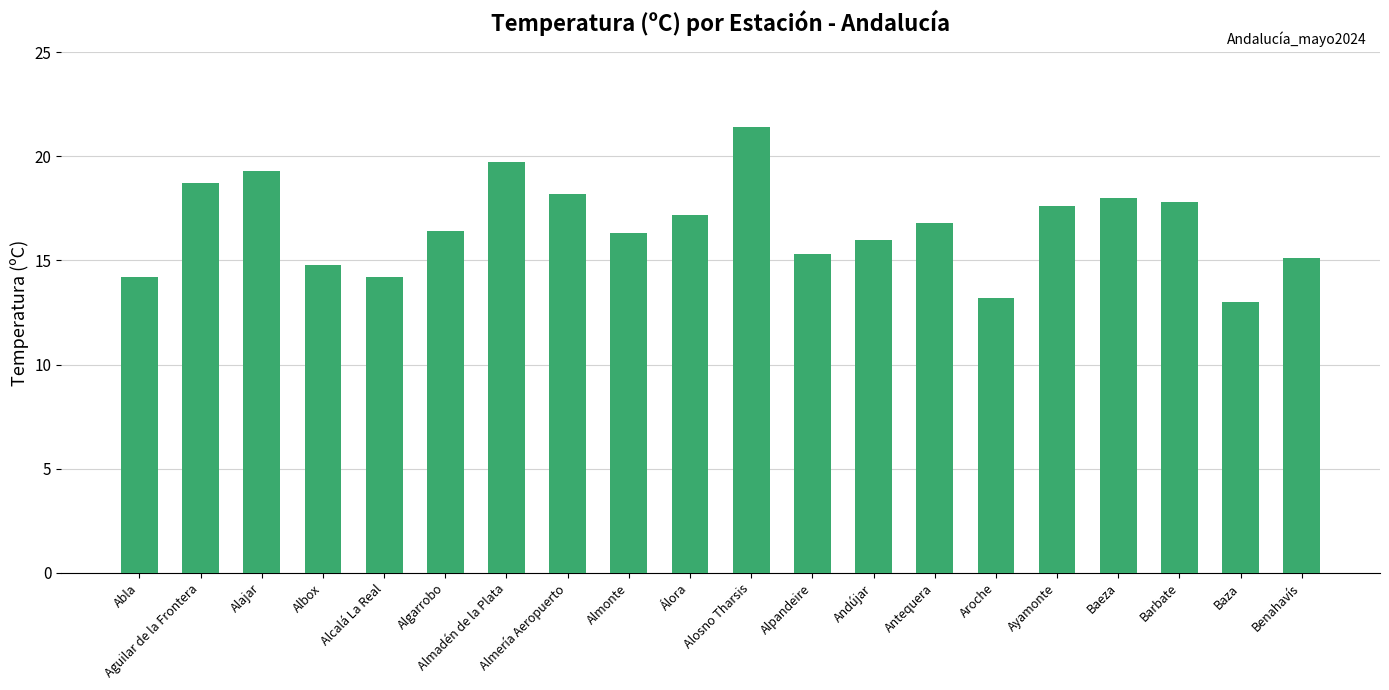

At which category does the chart reach its peak across all series?

Alosno Tharsis